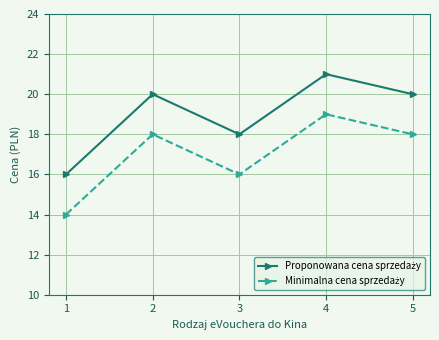

How many lines are shown in the chart?

2